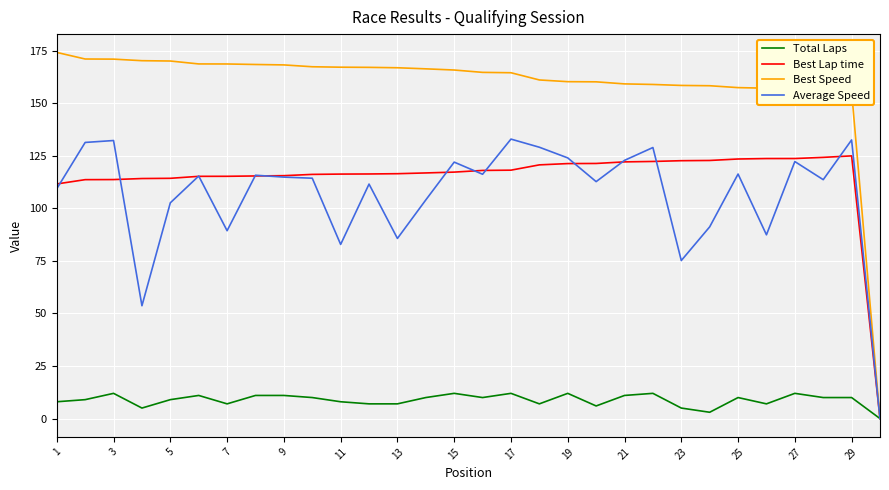

What is the maximum value for Best Lap time?

125.0